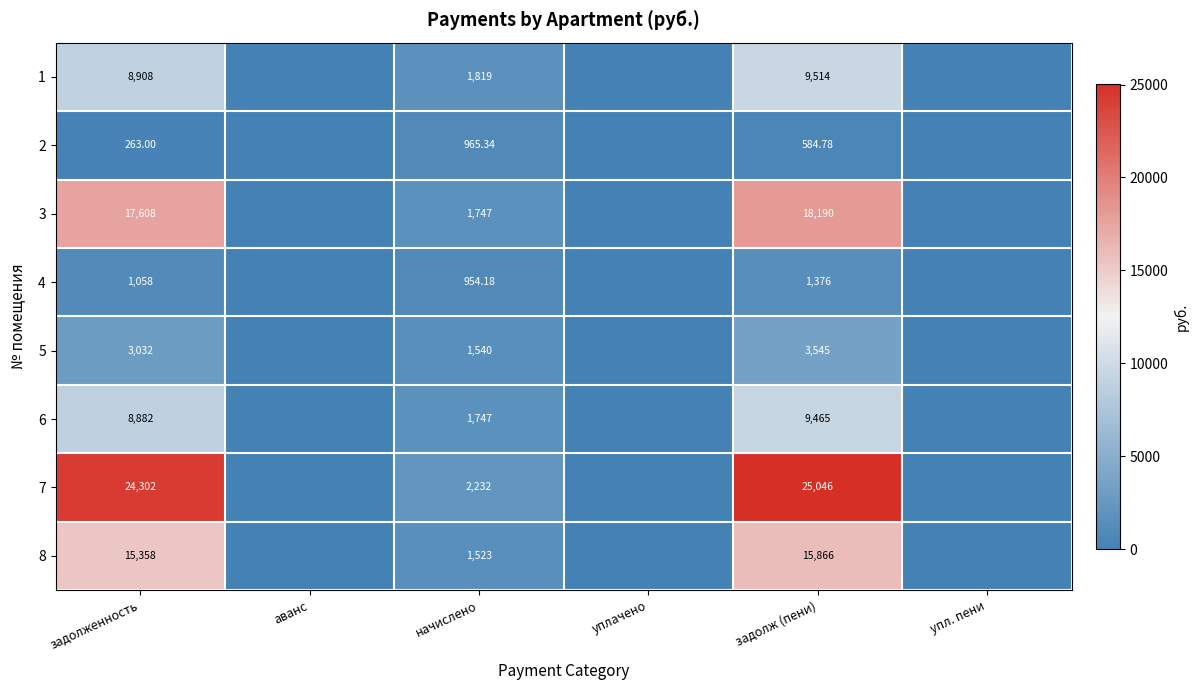

Is the value of 4 at задолж (пени) greater than the value of 7 at задолж (пени)?

No